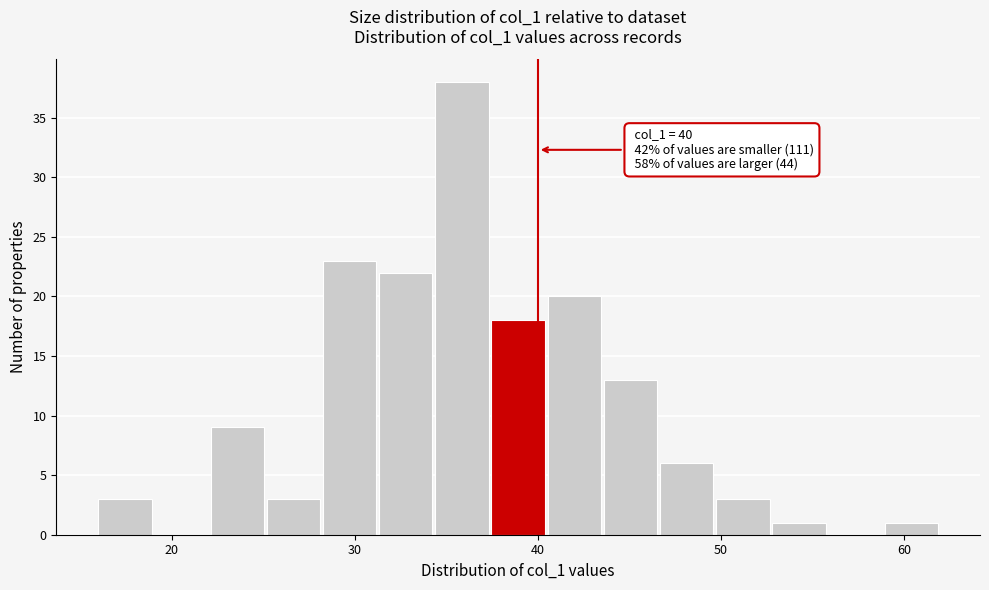

Read against the x-axis, roughly where is the centre of the tallest bar?

36